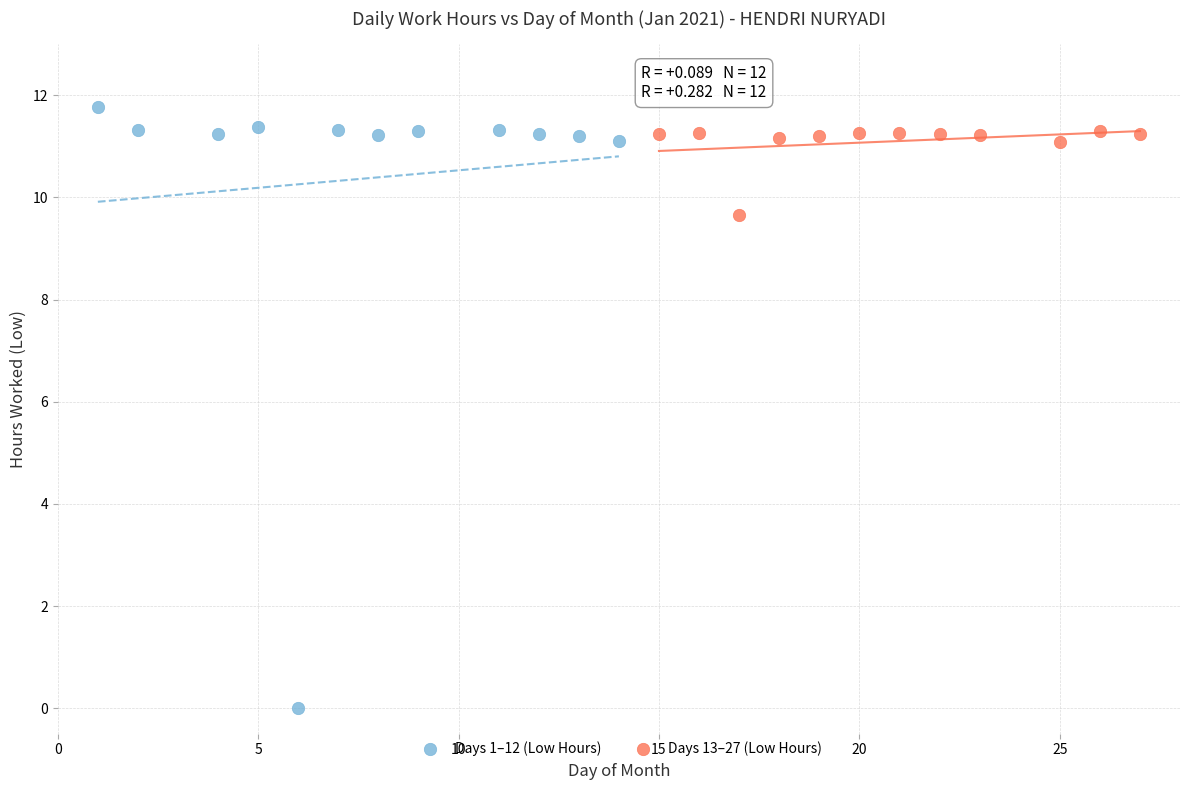

Which series reaches the maximum Y coordinate?

Days 1–12 (Low Hours)